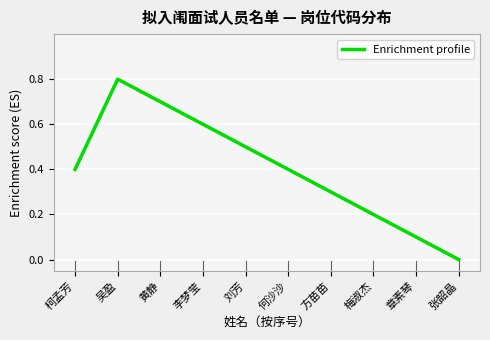

What is the change in value from 吴盈 to 方苗苗?

-0.5